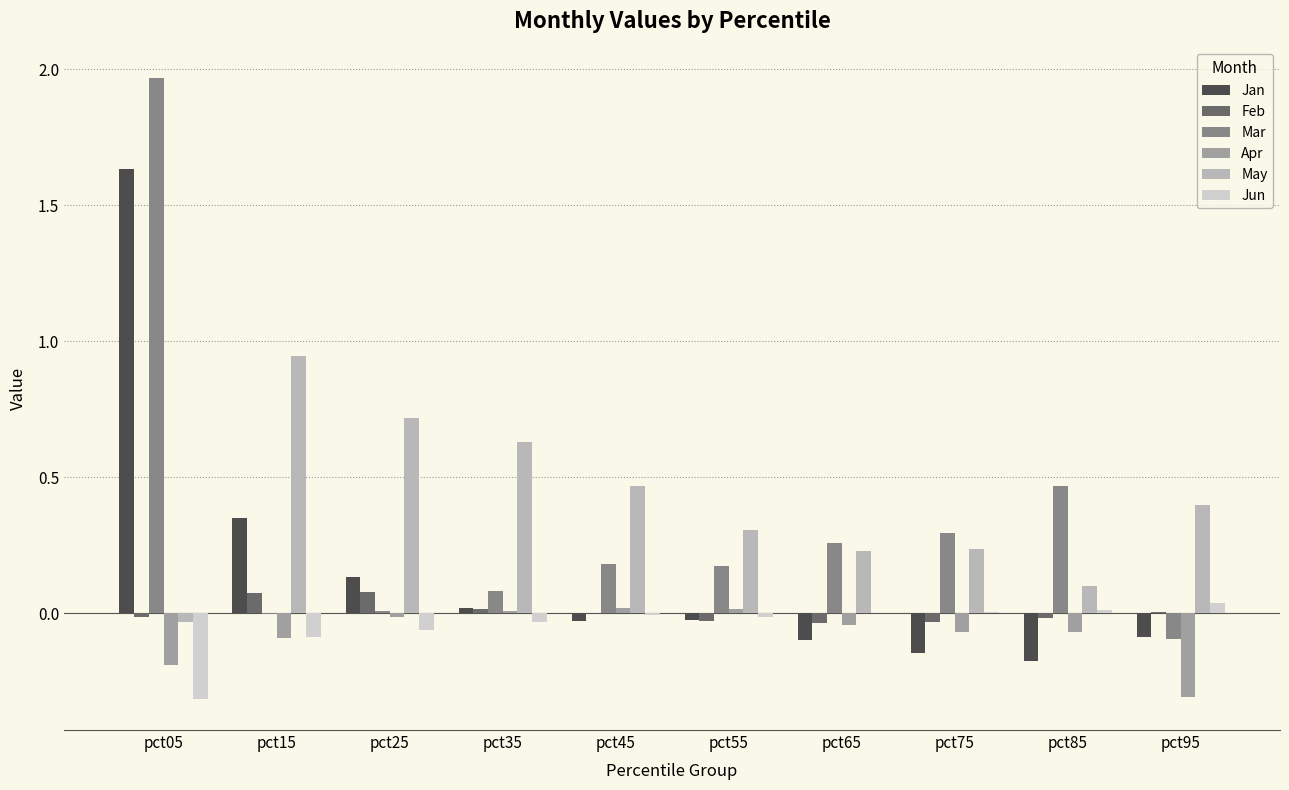

What is the total value across all series at pct05?

3.0